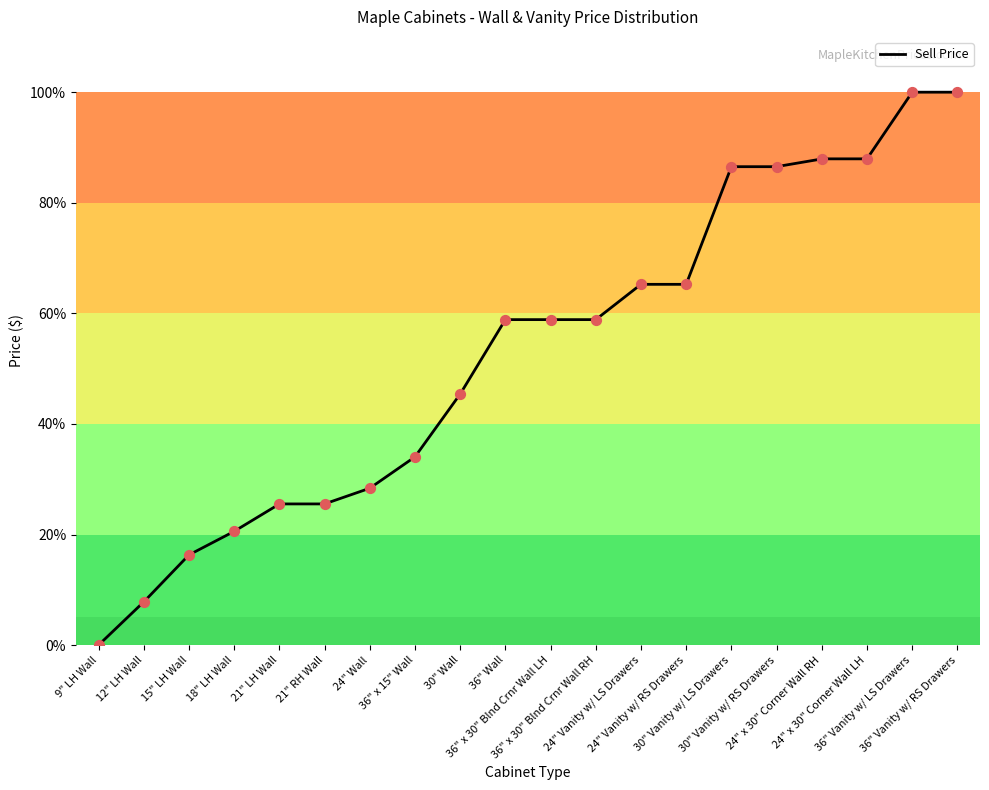

Which has a higher value, 24" x 30" Corner Wall RH or 30" Vanity w/ RS Drawers?

24" x 30" Corner Wall RH